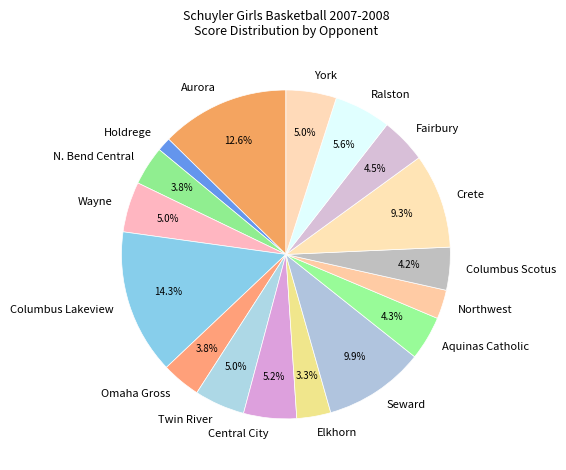

What percentage is the Crete slice, to the nearest percent?

9%